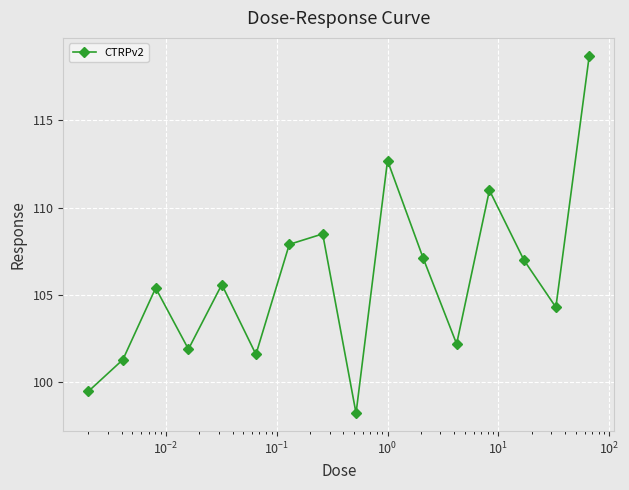

True or false: there are more than 2 points higher than both neighbors.

True